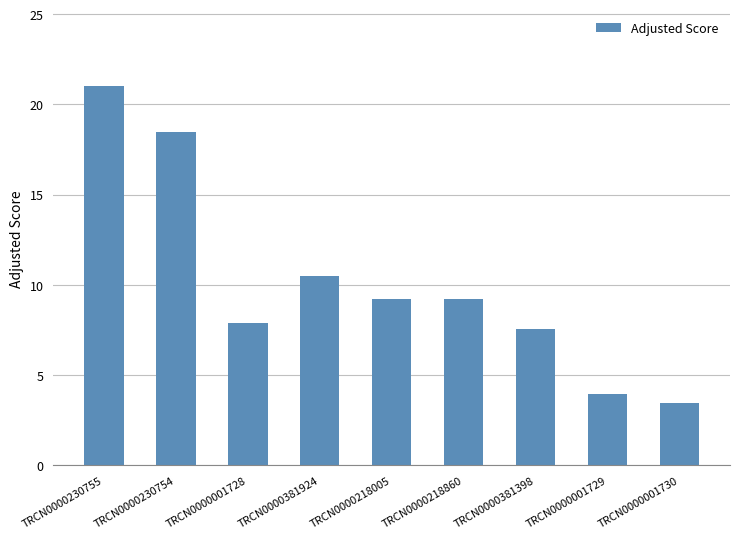

What is the change in value from TRCN0000230754 to TRCN0000218005?

-9.2